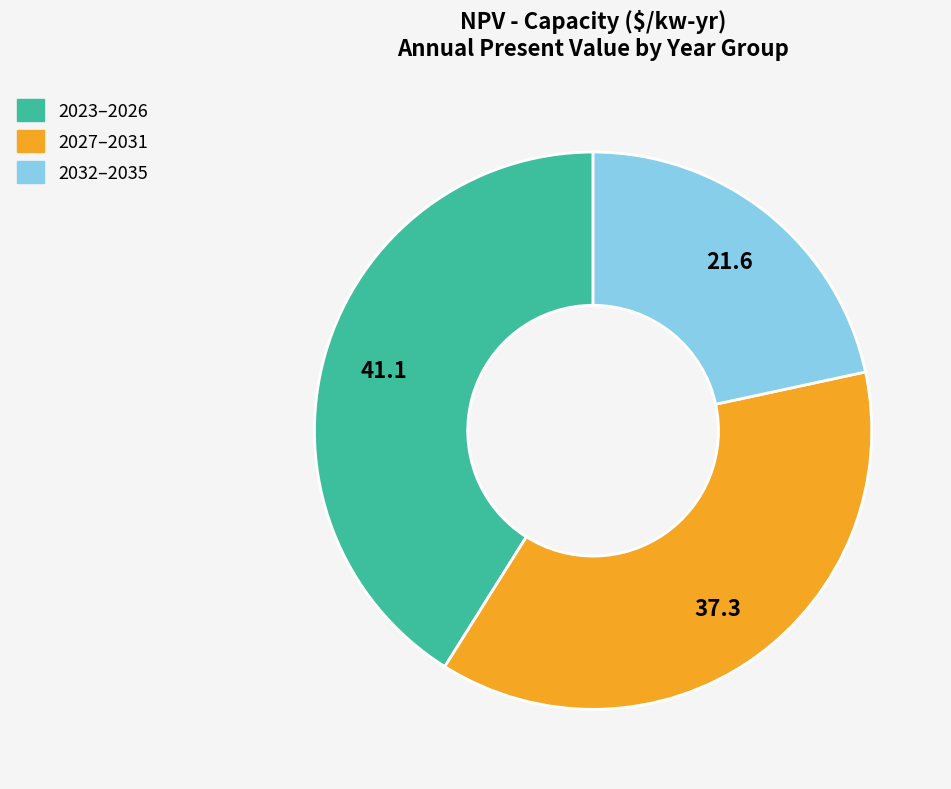

Is there a majority slice in this chart?

No